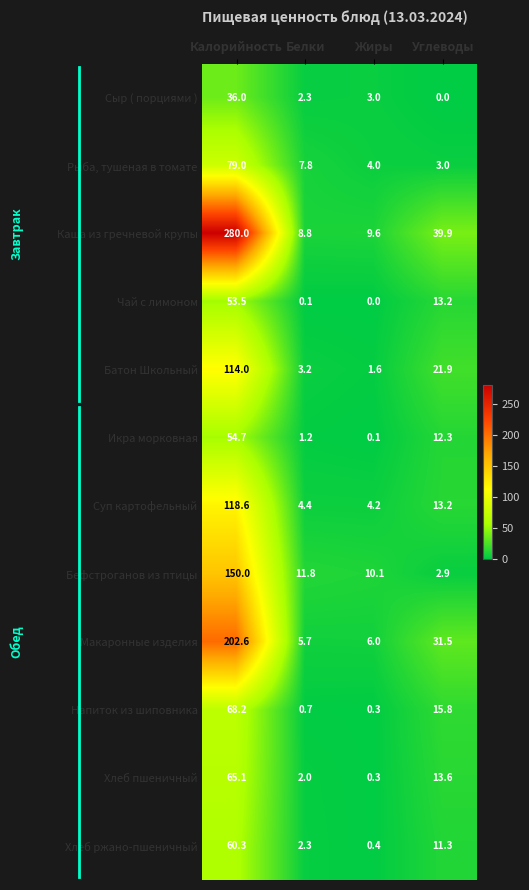

What is the total value across all series at Калорийность?

1282.0